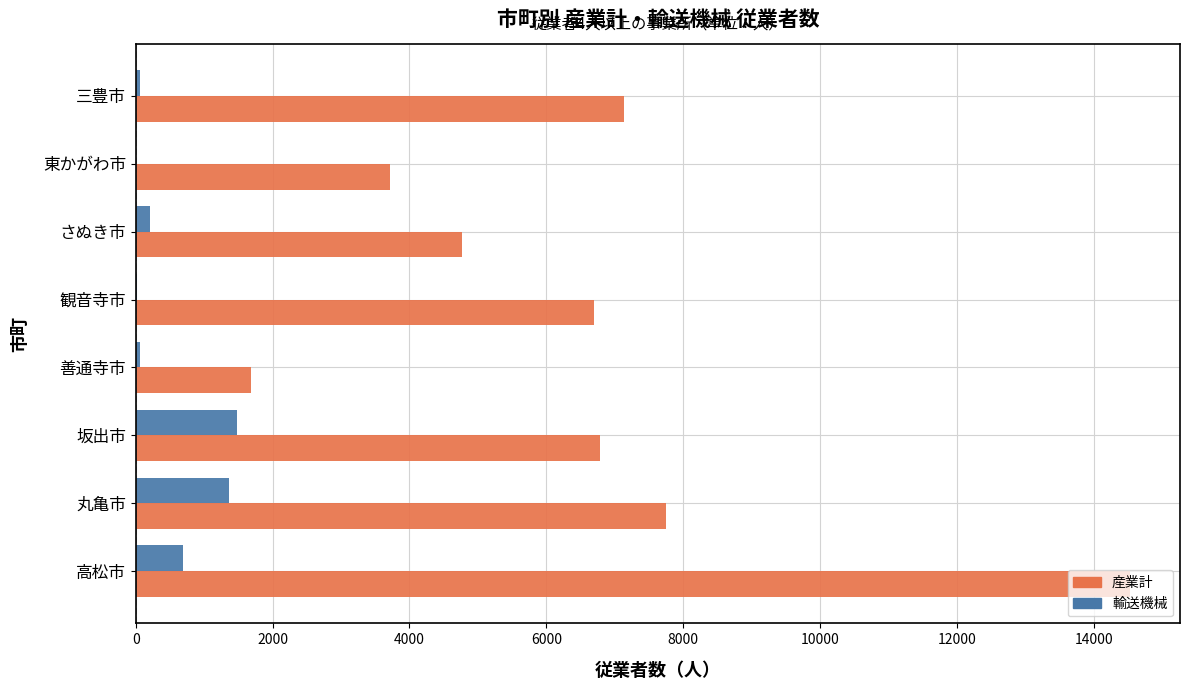

At which category is the sum across all series the highest?

高松市